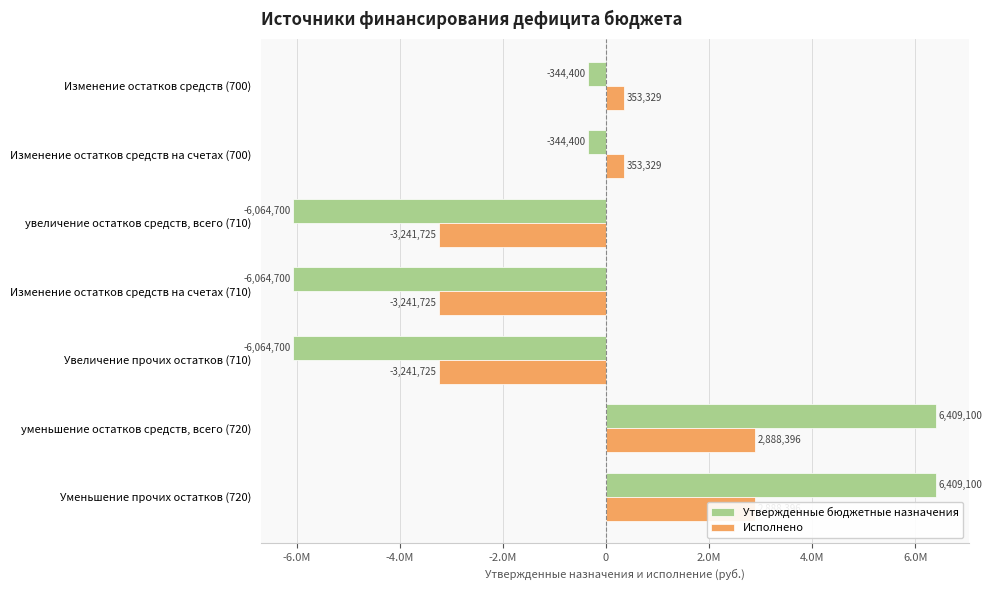

What is the maximum value shown in the chart?

6409100.0